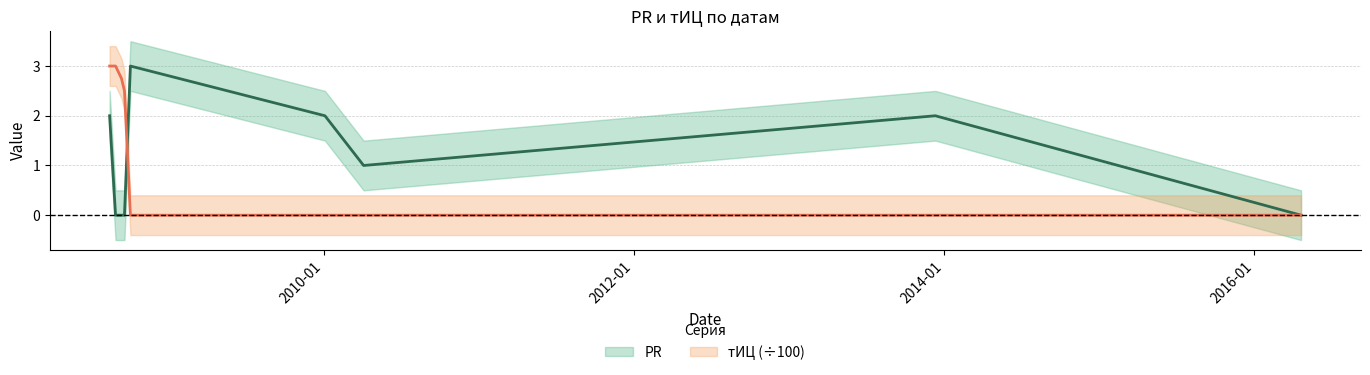

What is the sum of the тИЦ values at 2010-01-04 and 2008-09-12?

2.8